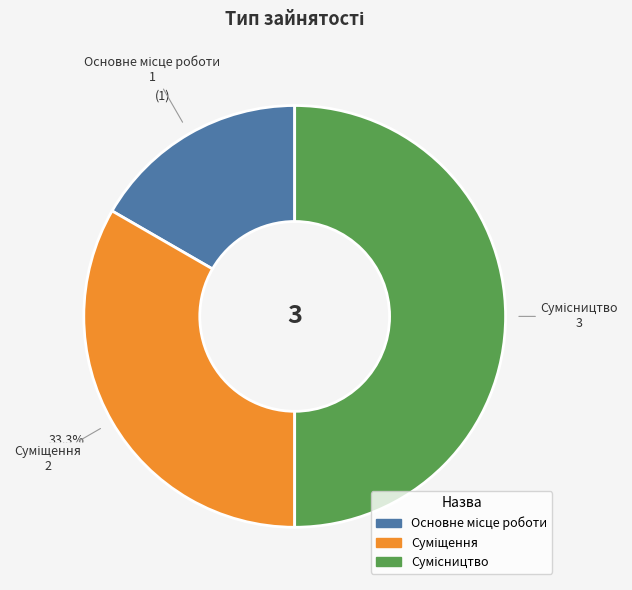

Rank the categories by value from highest to lowest.

Сумісництво, Суміщення, Основне місце роботи